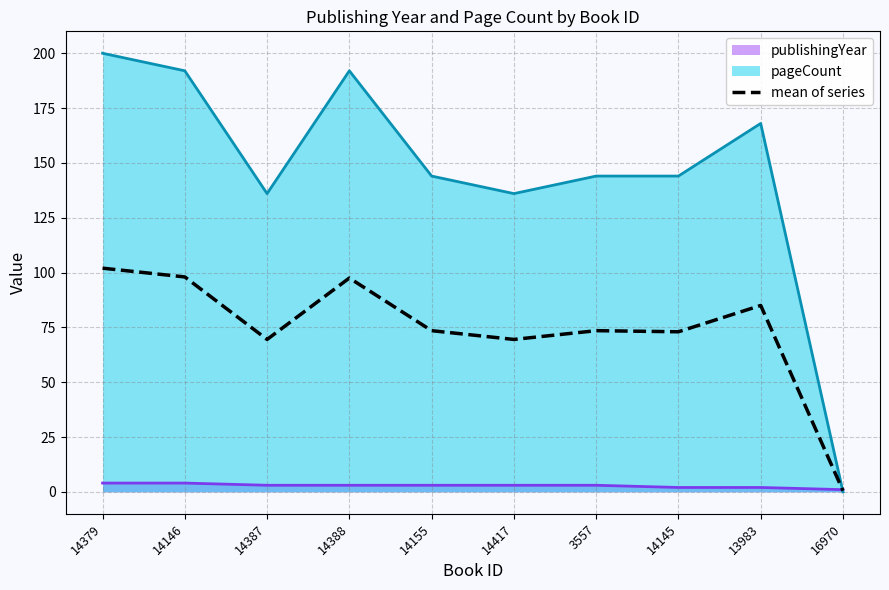

Where is the first local maximum?

14388